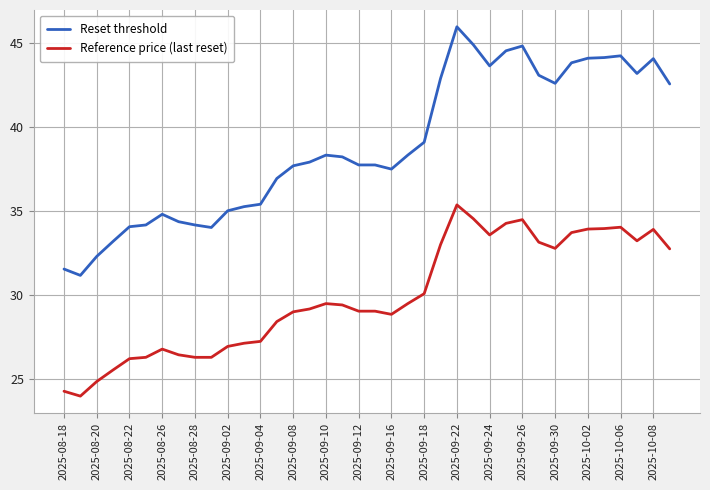

Which series has the widest spread of values?

Reset threshold